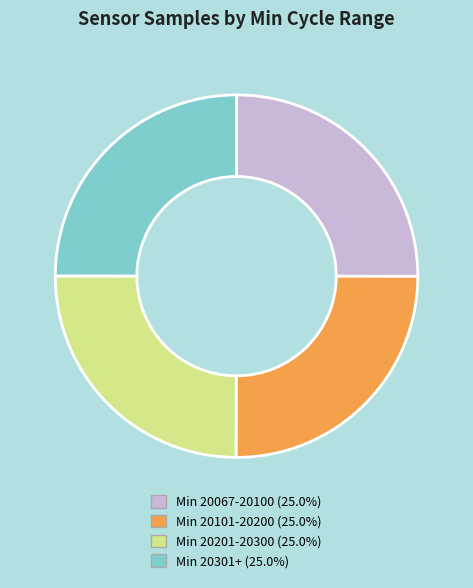

Is Min 20201-20300 (25.0%) the majority of the pie?

No